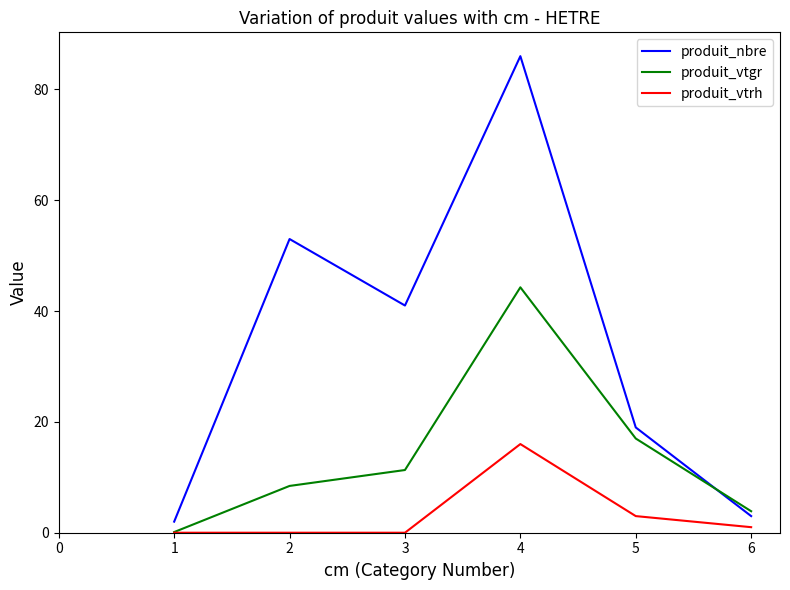

At how many categories does at least one series exceed 78?

1